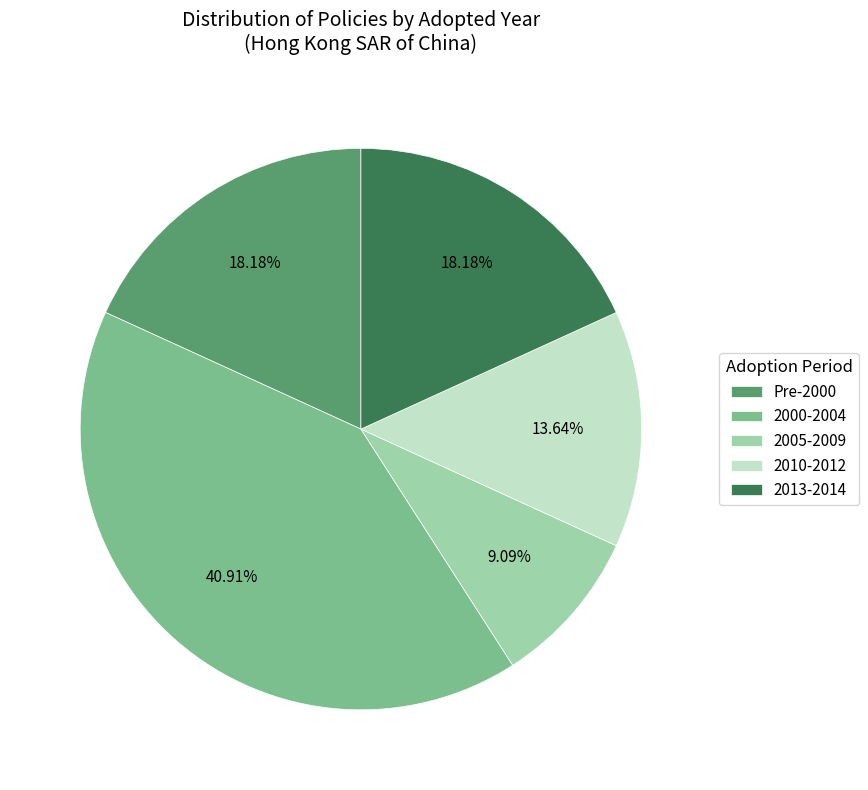

Approximately how many times larger is the value at 2013-2014 compared to 2000-2004?

0.4